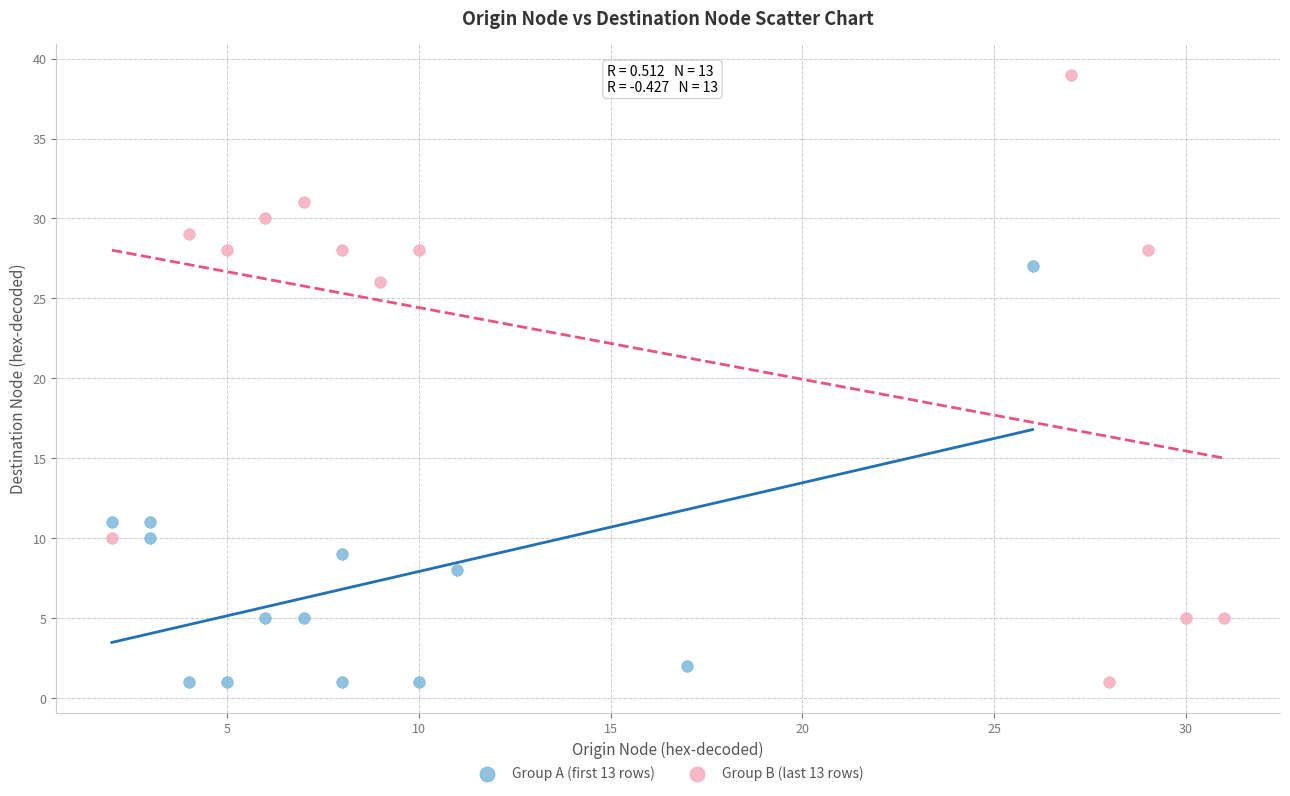

Which series has the largest Y range (max minus min)?

Group B (last 13 rows)